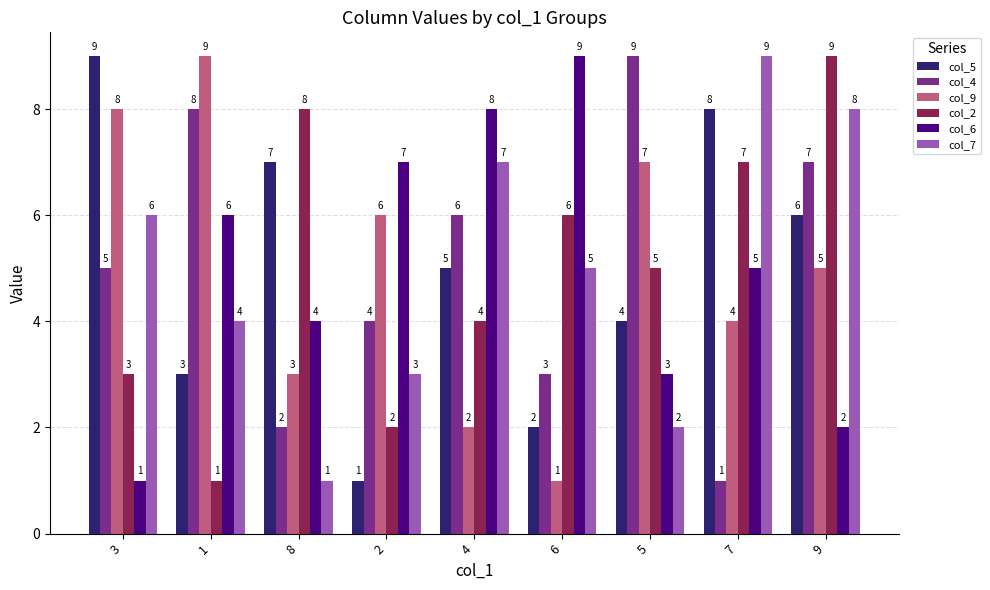

The col_9 series shows 5 at 3. True or false?

False